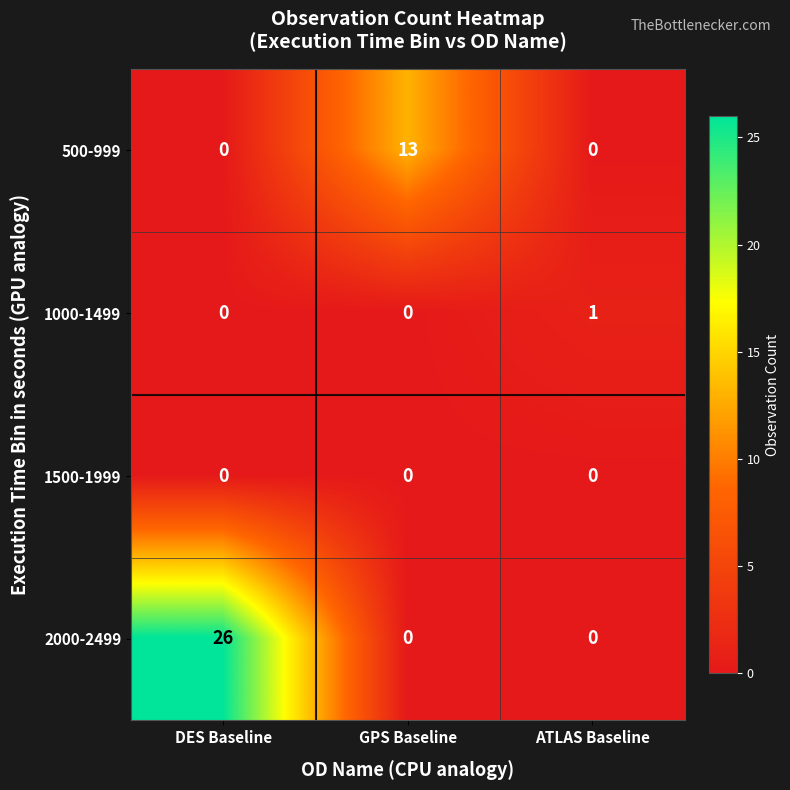

What is the average value of the 500-999 series?

4